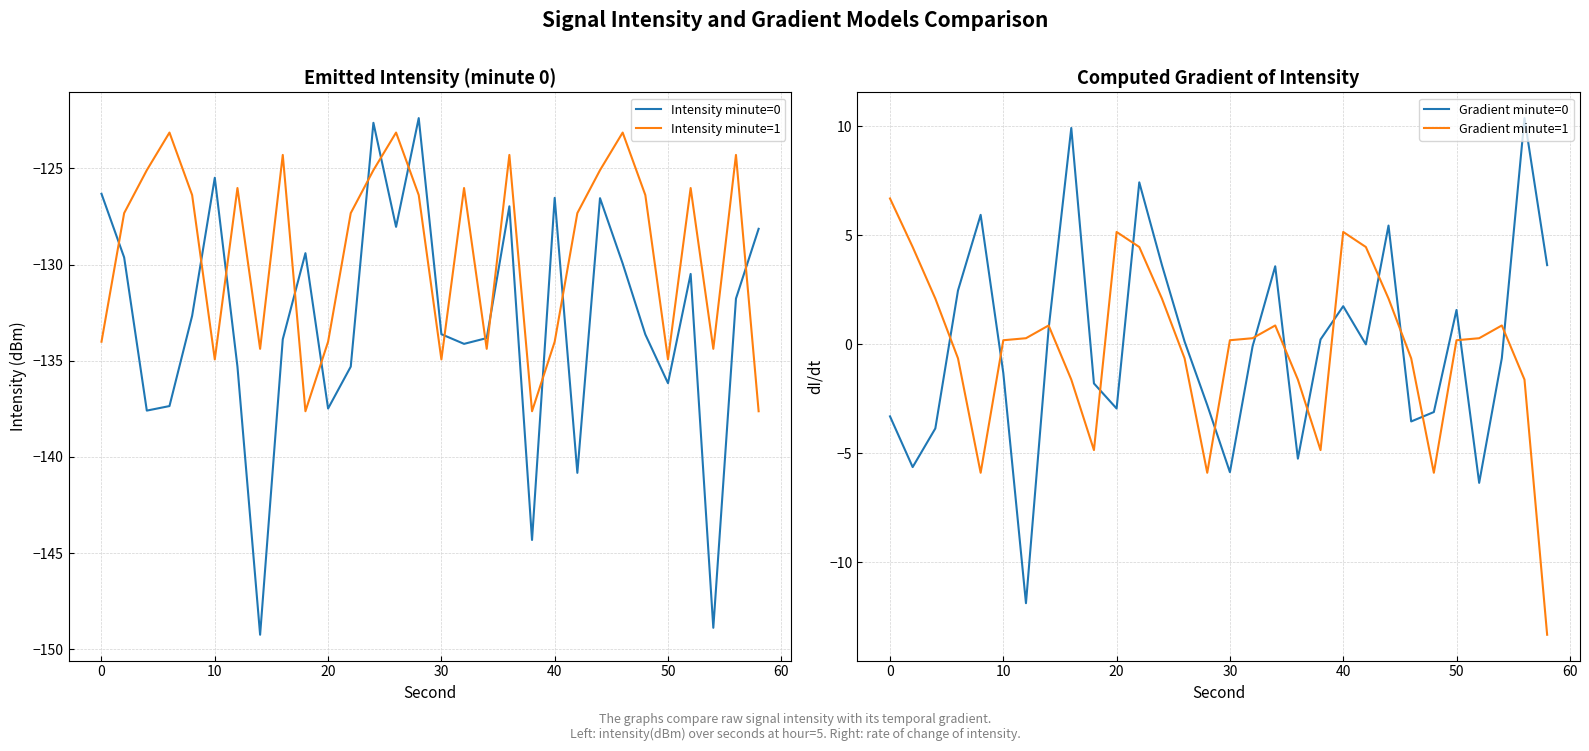

How many interior local peaks does the Gradient minute=1 series have?

5